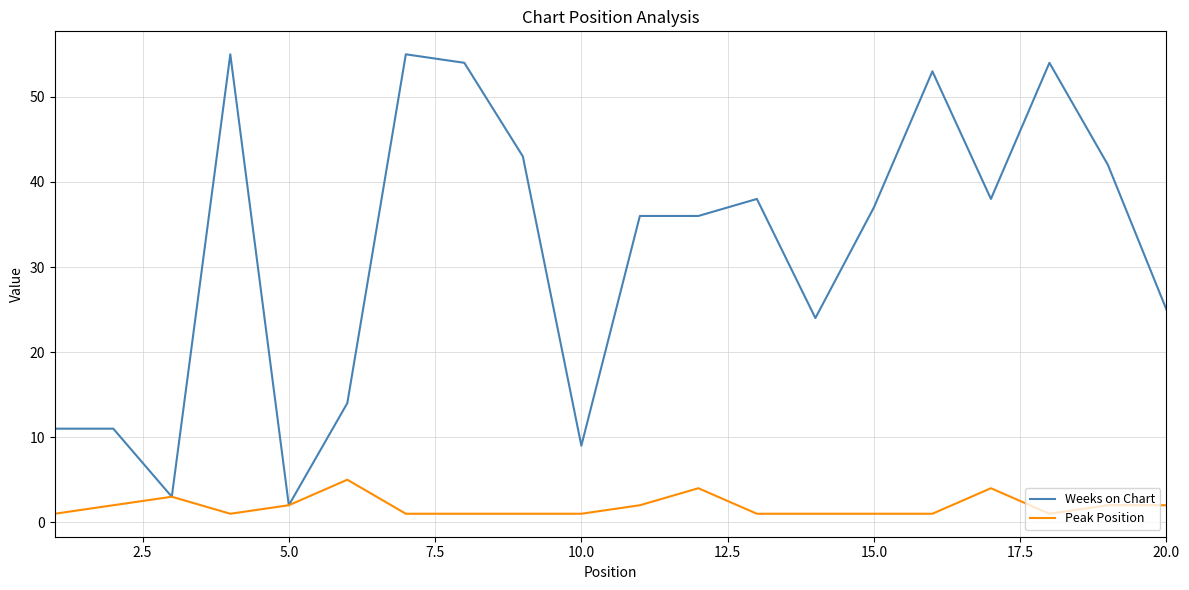

Which series has the largest range (max minus min)?

Weeks on Chart